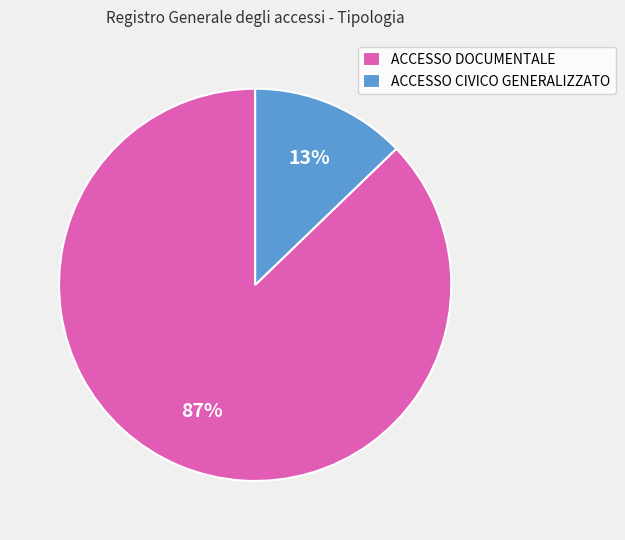

Rank the categories by value from lowest to highest.

ACCESSO CIVICO GENERALIZZATO, ACCESSO DOCUMENTALE